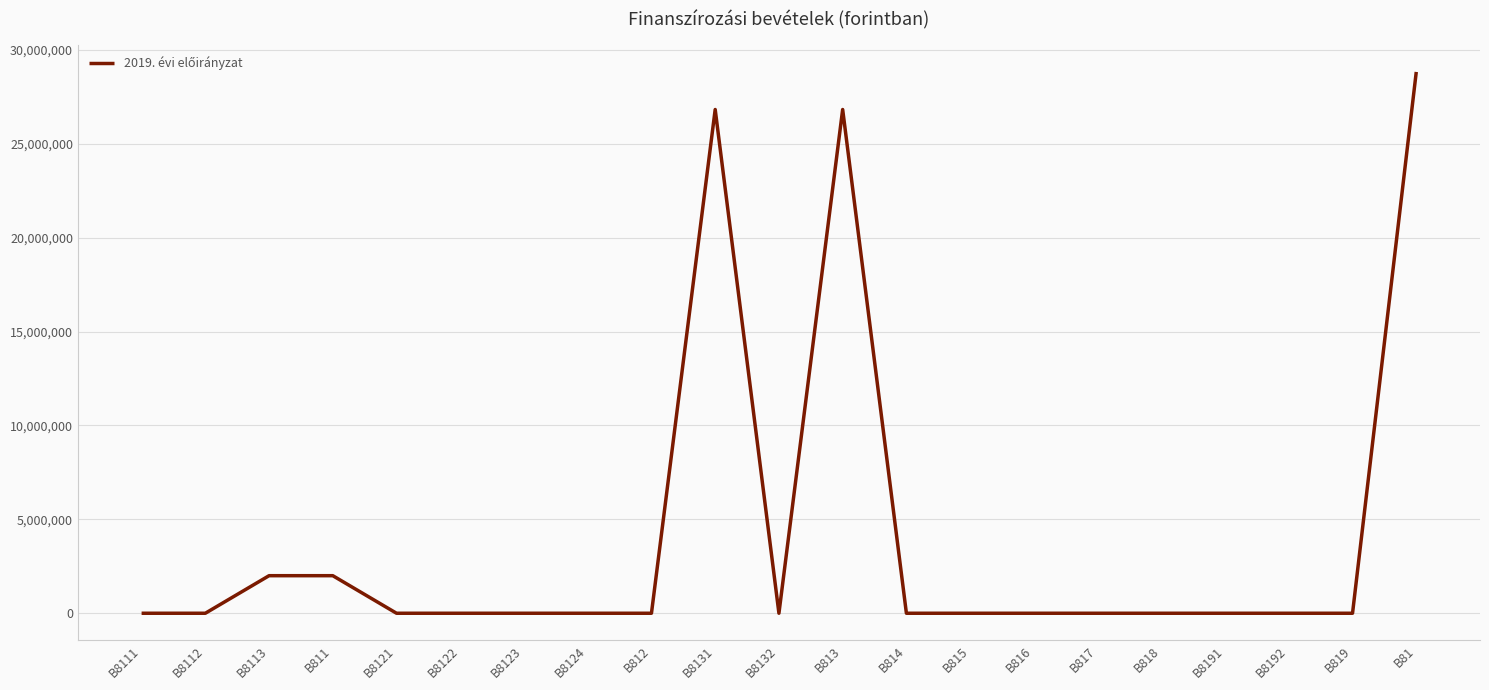

What is the change in value from B811 to B8192?

-2000000